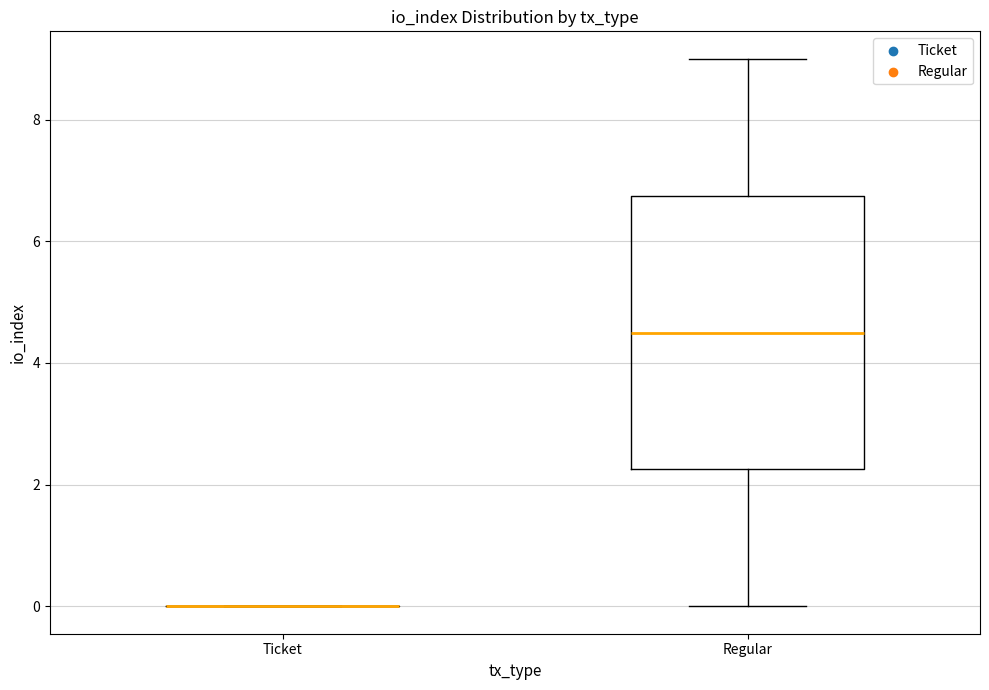

Reading left to right, read every box against the y-axis: the position of its median line, the range the box covers, and the ends of its whiskers. The values are not printed on the chart, so give them approximately, as read against the axis.

Ticket: box collapsed to a line at 0.0, whiskers 0.0 to 0.0
Regular: median 4.6, box 2.2 to 6.8, whiskers 0.0 to 9.0